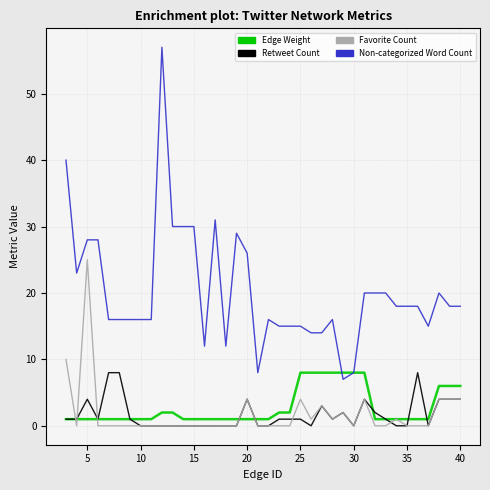

What is the highest value of the Edge Weight series?

8